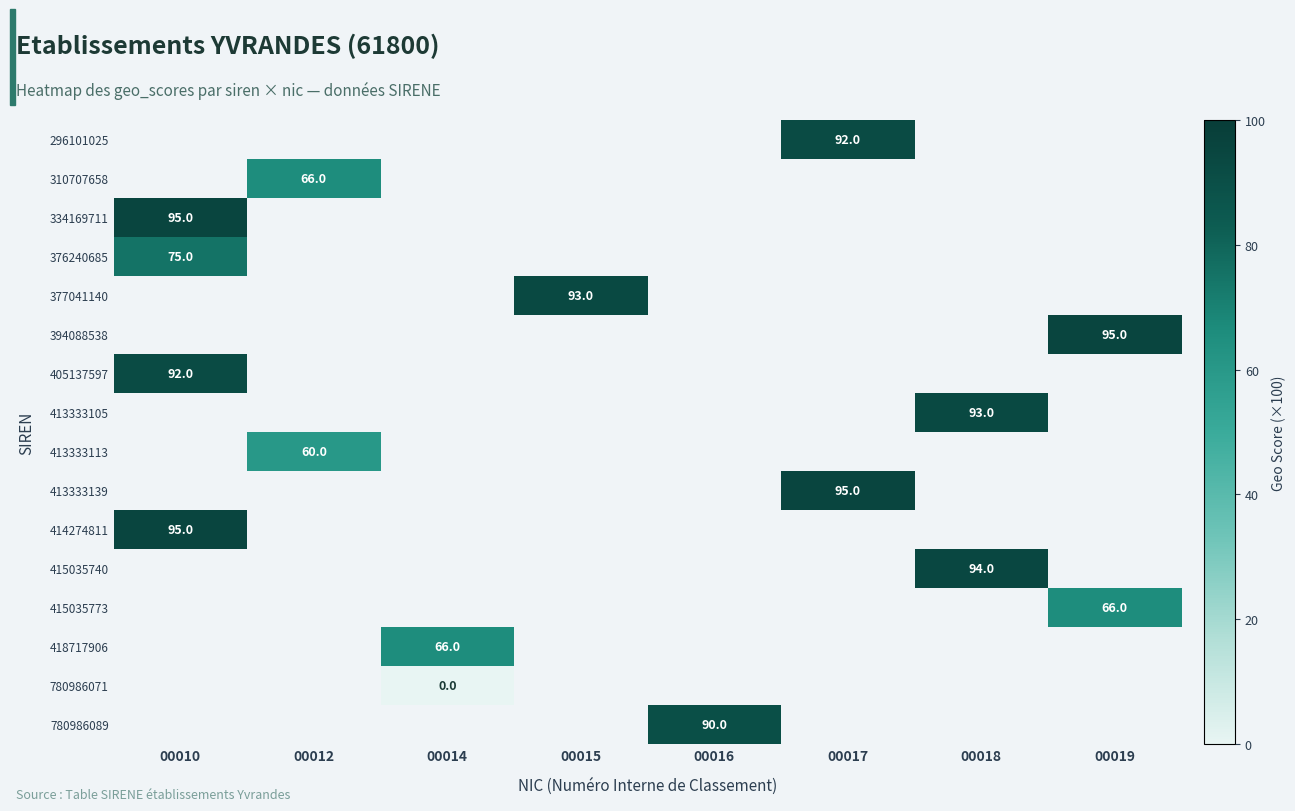

Is it true that 414274811 equals 24 at 00010?

False